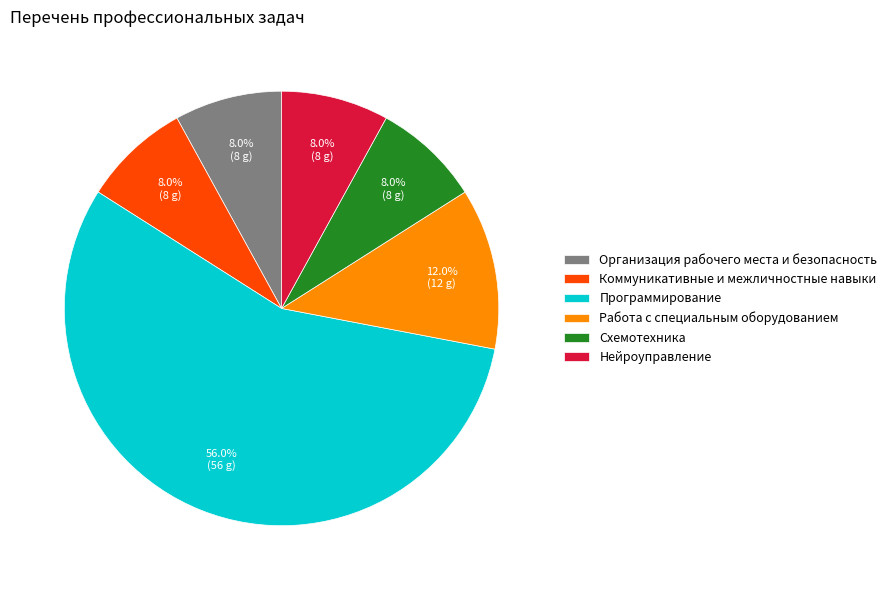

Which slice is the largest?

Программирование